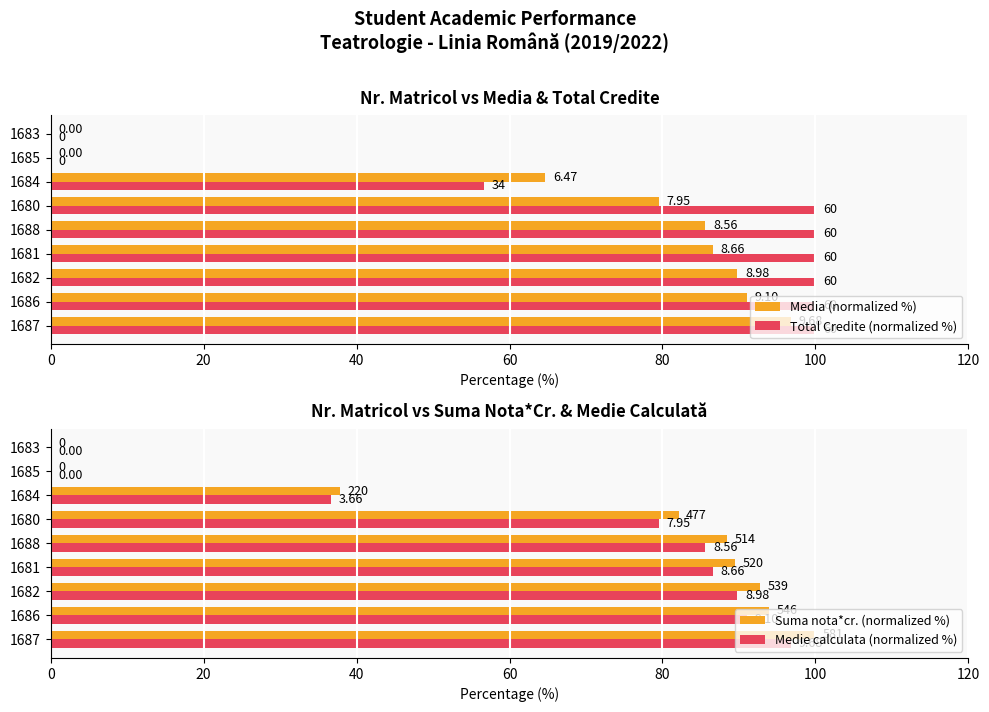

What are all the series names shown in the legend?

Media (normalized %), Total Credite (normalized %), Suma nota*cr. (normalized %), Medie calculata (normalized %)